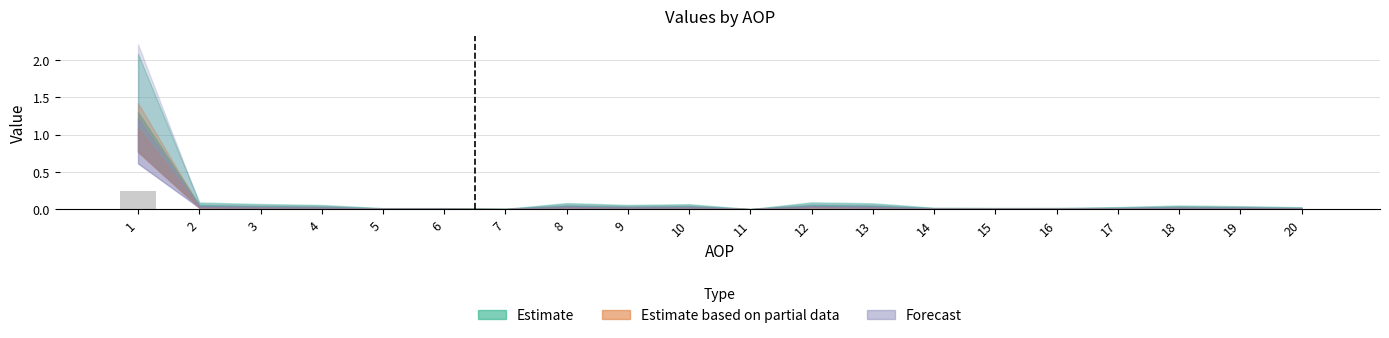

The chart shows a value of 0.0 at 20. True or false?

True